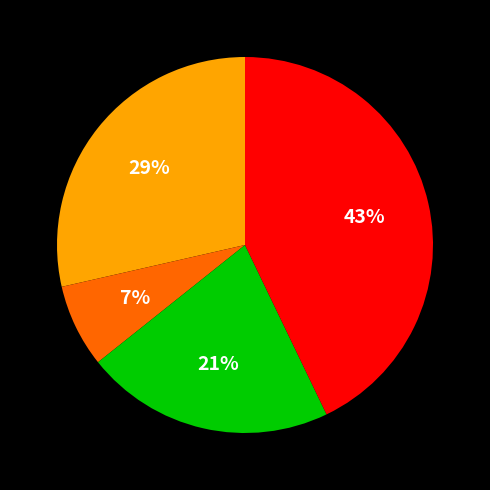

To the nearest percent, what is the average slice percentage?

25%